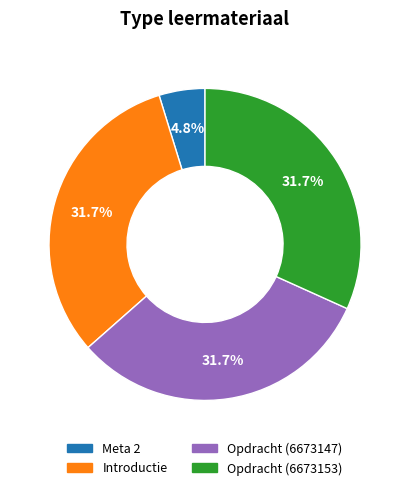

Which slice is the smallest?

Meta 2